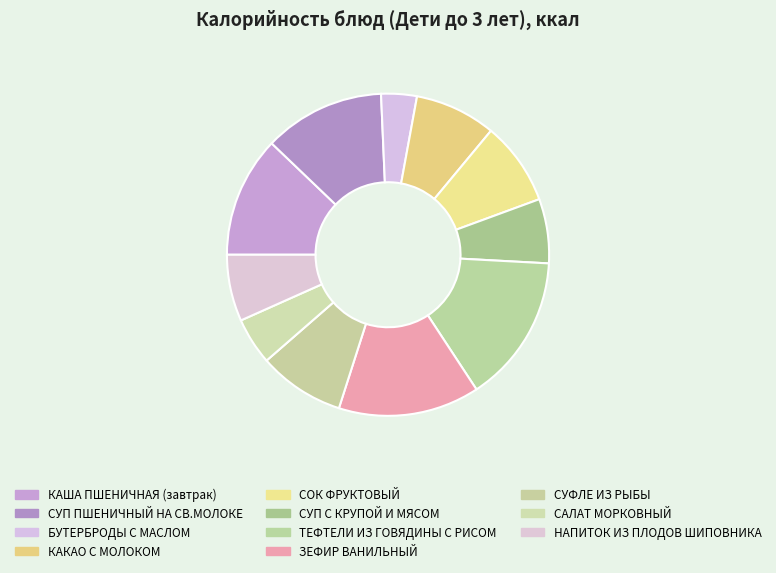

What is the ratio of the value at СУП ПШЕНИЧНЫЙ НА СВ.МОЛОКЕ to the value at ЗЕФИР ВАНИЛЬНЫЙ?

0.9